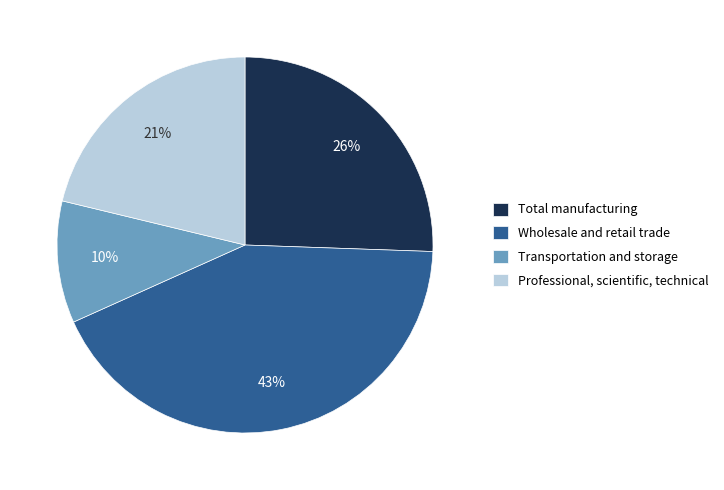

Approximately how many times larger is the value at Wholesale and retail trade compared to Professional, scientific, technical?

2.0